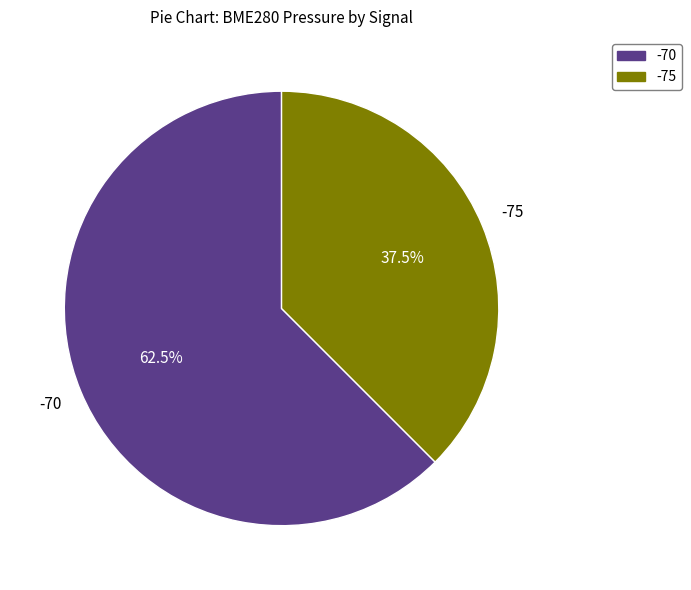

Between -75 and -70, which is larger?

-70